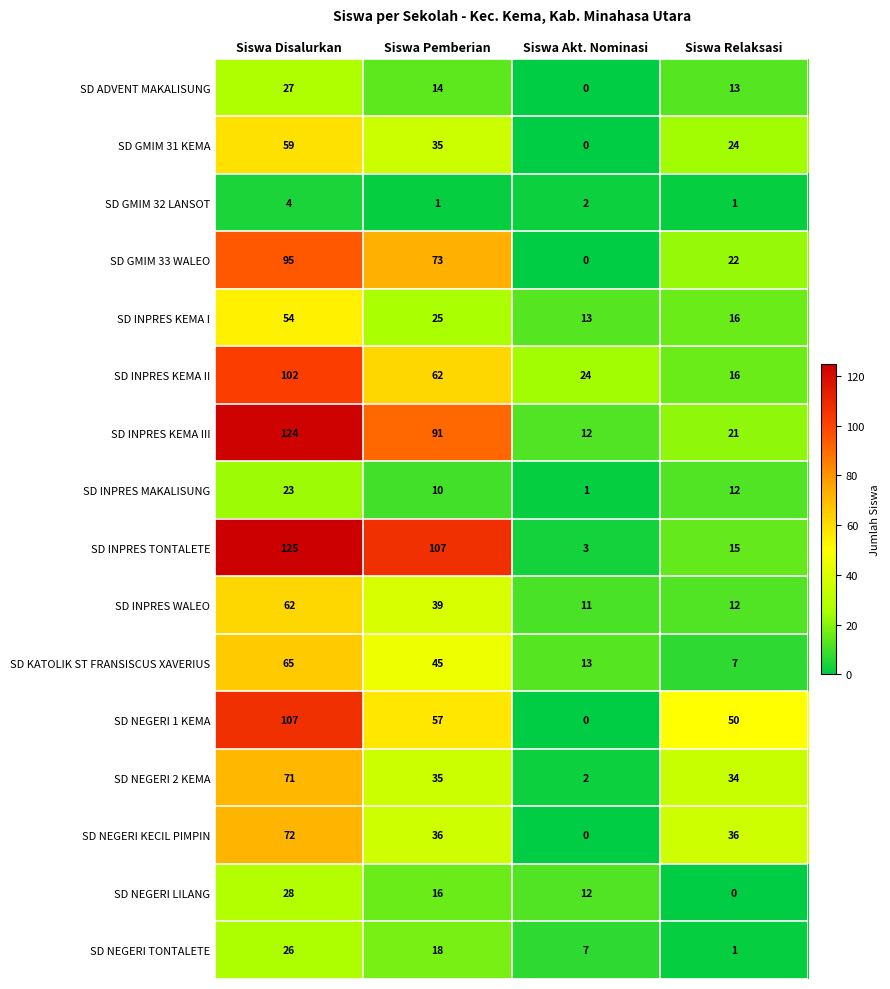

Between Siswa Disalurkan and Siswa Pemberian, which series saw the biggest shift?

SD NEGERI 1 KEMA